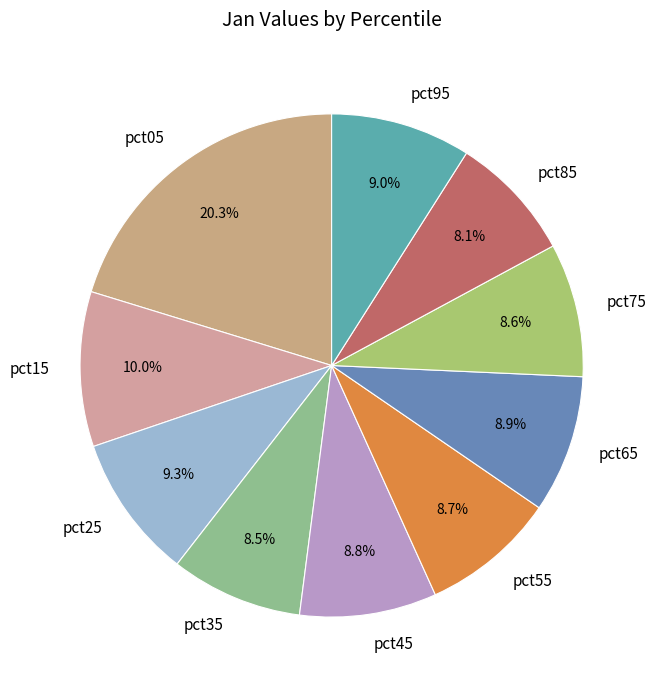

How many segments does this pie chart have?

10